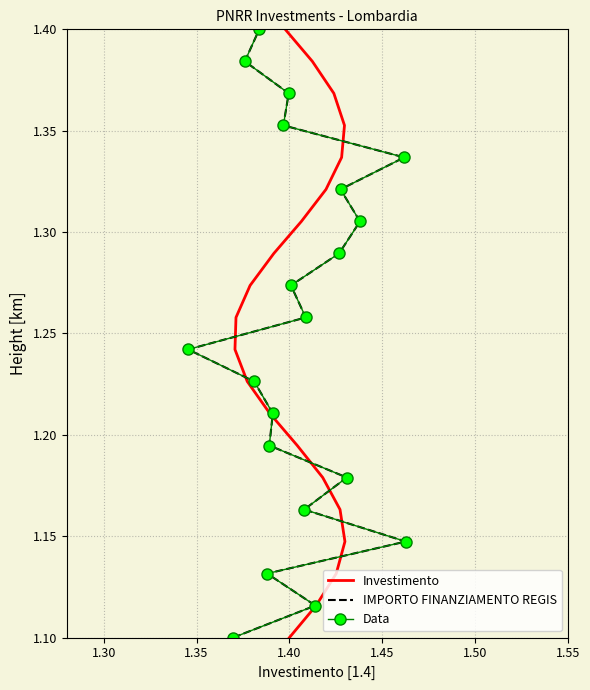

What is the lowest value of the IMPORTO FINANZIAMENTO REGIS series?

1.1